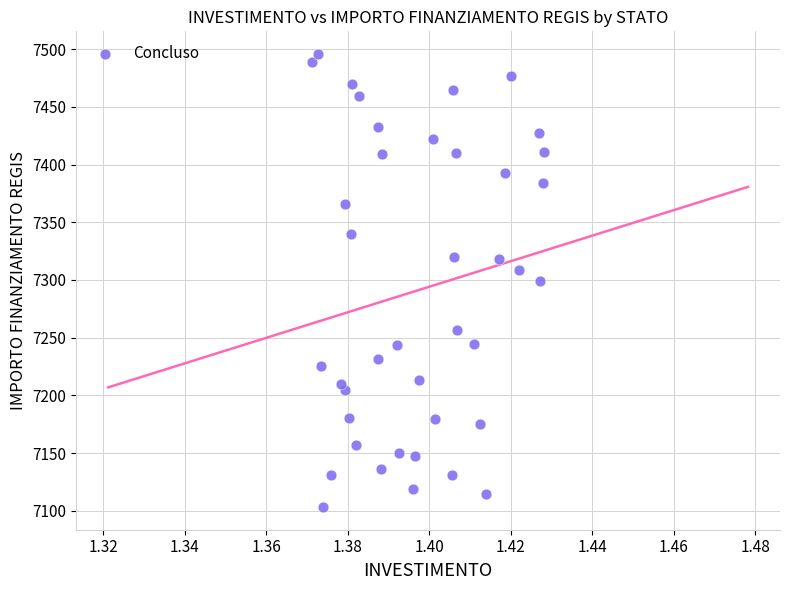

What is the range of Y values (max minus min)?

392.5